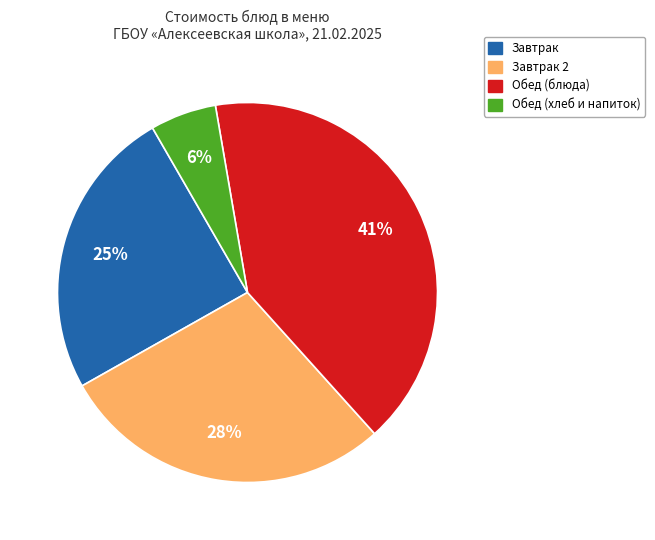

Is there a majority slice in this chart?

No